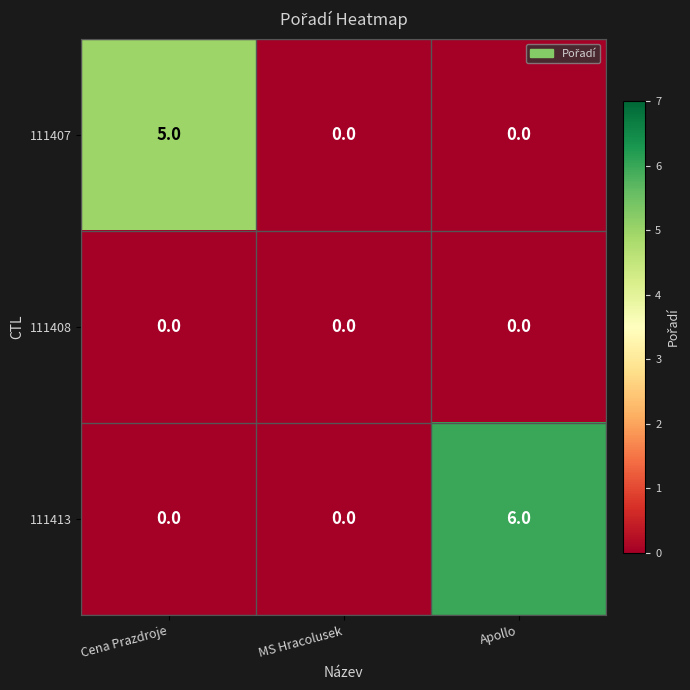

What is the difference between the 111407 values at Cena Prazdroje and MS Hracolusek?

5